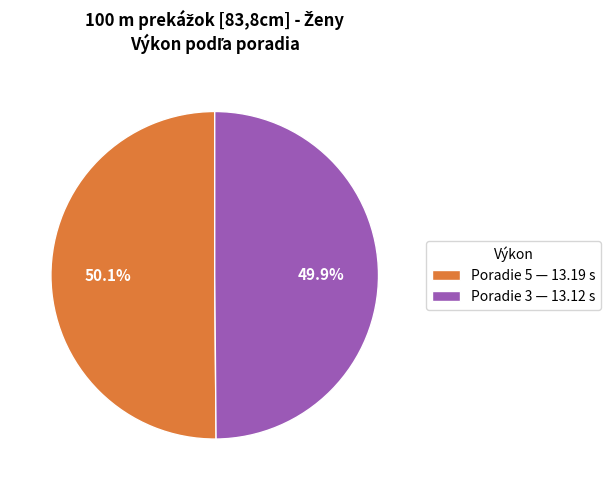

Approximately how many times larger is the value at Poradie 3 — 13.12 s compared to Poradie 5 — 13.19 s?

1.0